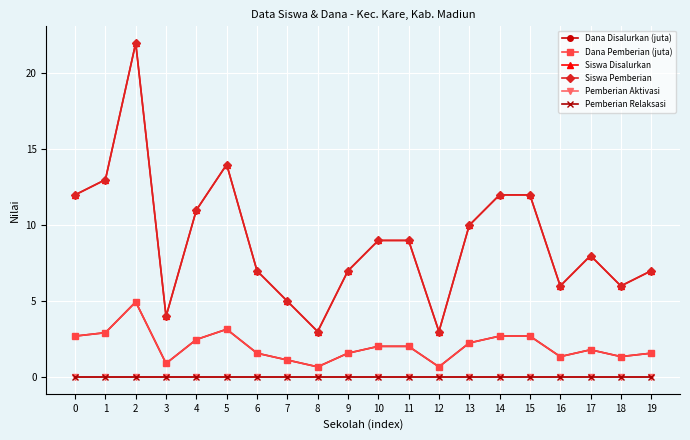

Is this an area chart (filled region under the line)?

No